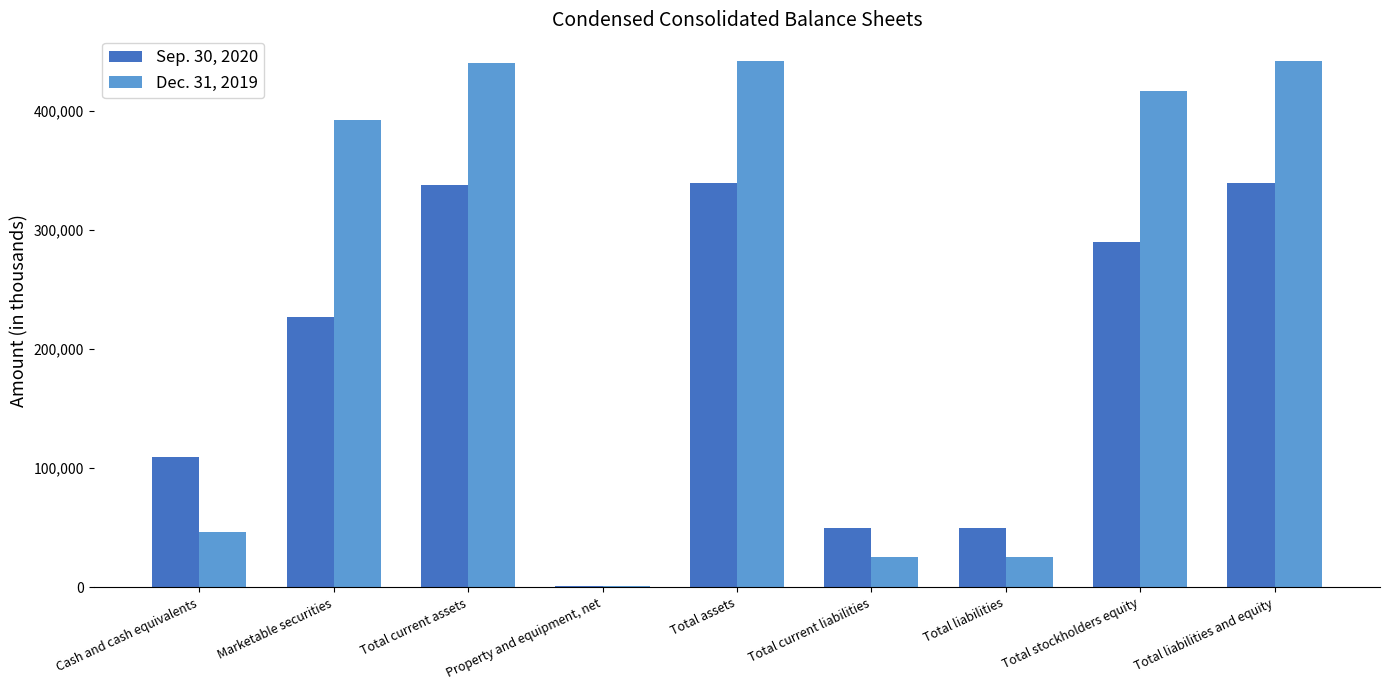

Is it true that Sep. 30, 2020 equals 198329 at Total liabilities and equity?

False